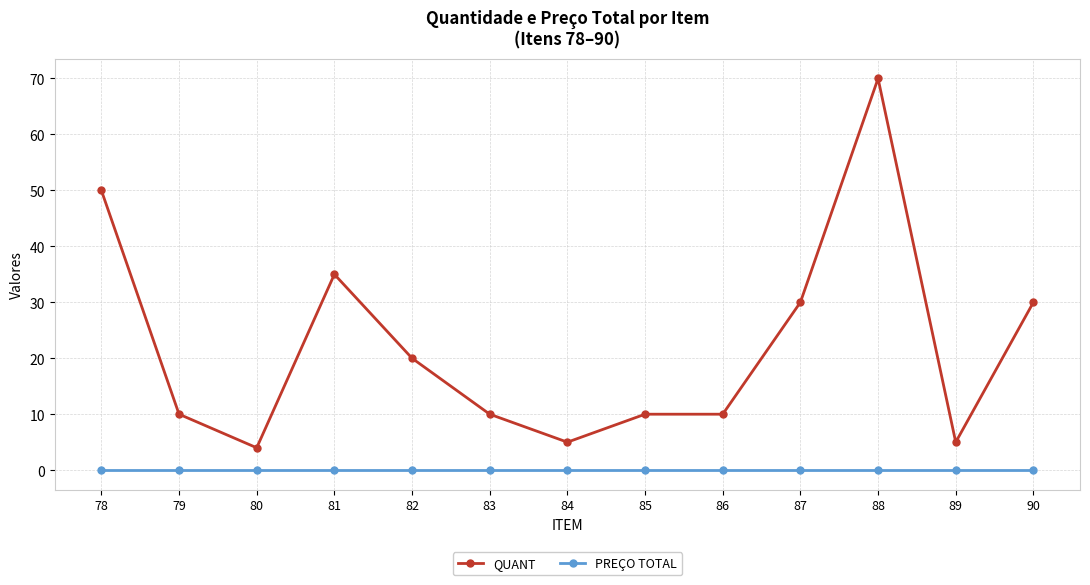

Rank the series by their average value, from highest to lowest.

QUANT, PREÇO TOTAL